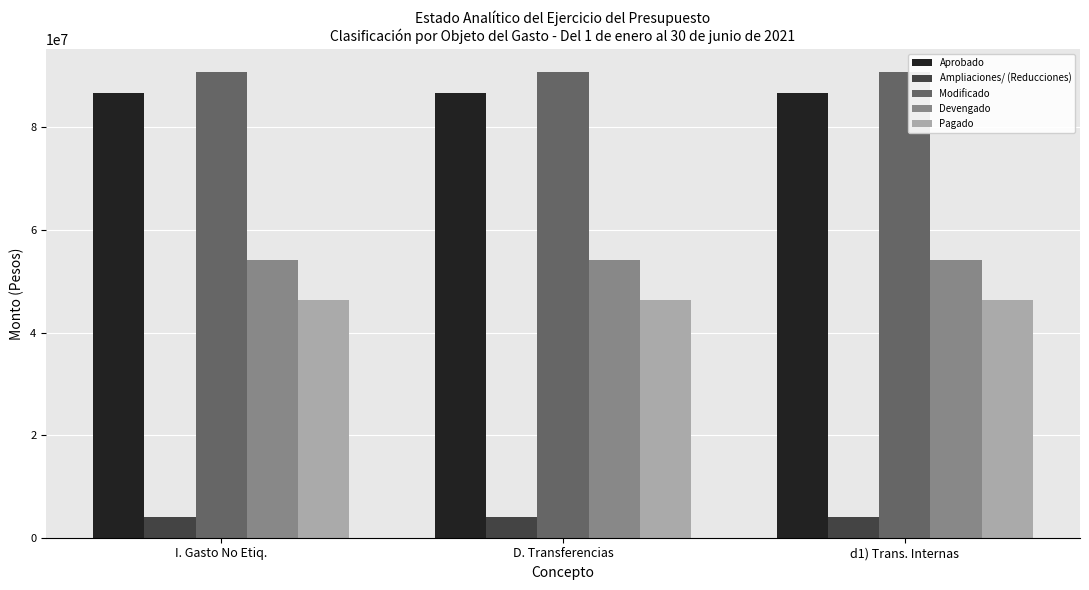

What is the minimum value shown in the chart?

4096919.4